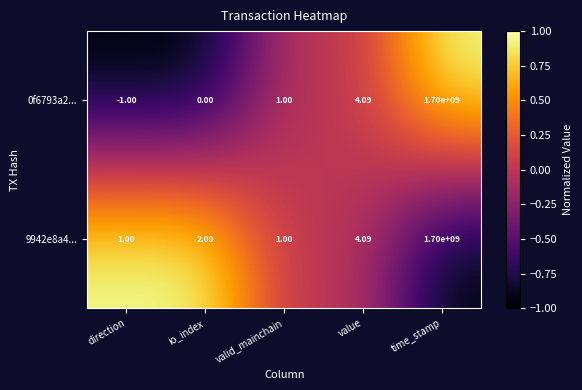

At direction, list the series in order from largest to smallest.

9942e8a4..., 0f6793a2...